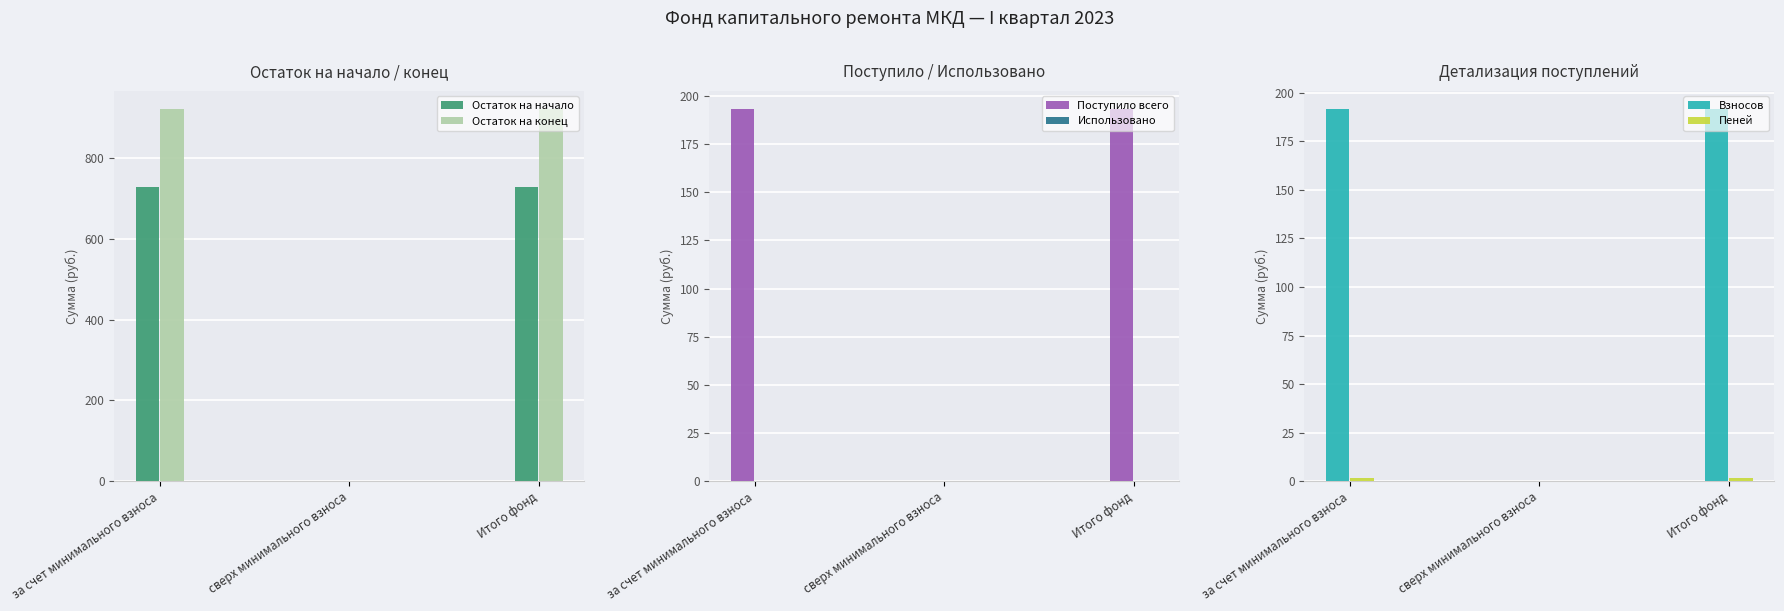

What is the difference between the Пеней values at сверх минимального взноса and Итого фонд?

1.6